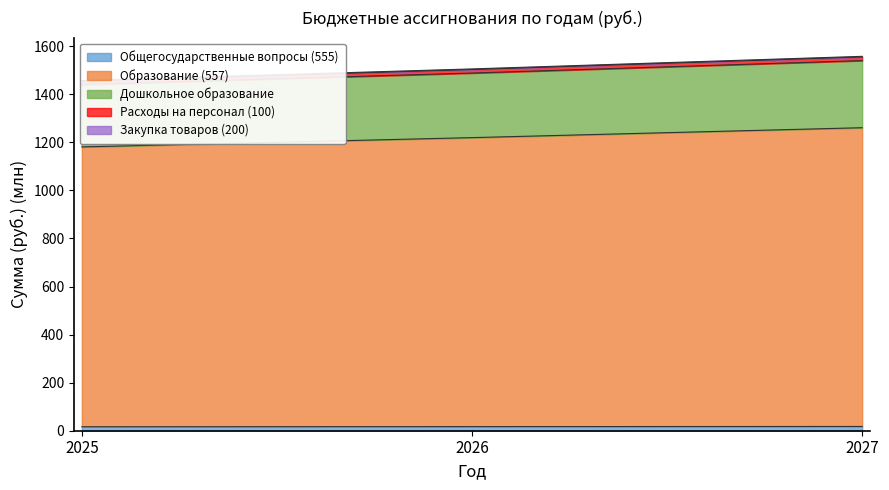

What is the difference between the maximum and second lowest values in the Расходы на персонал (100) series?

52.4